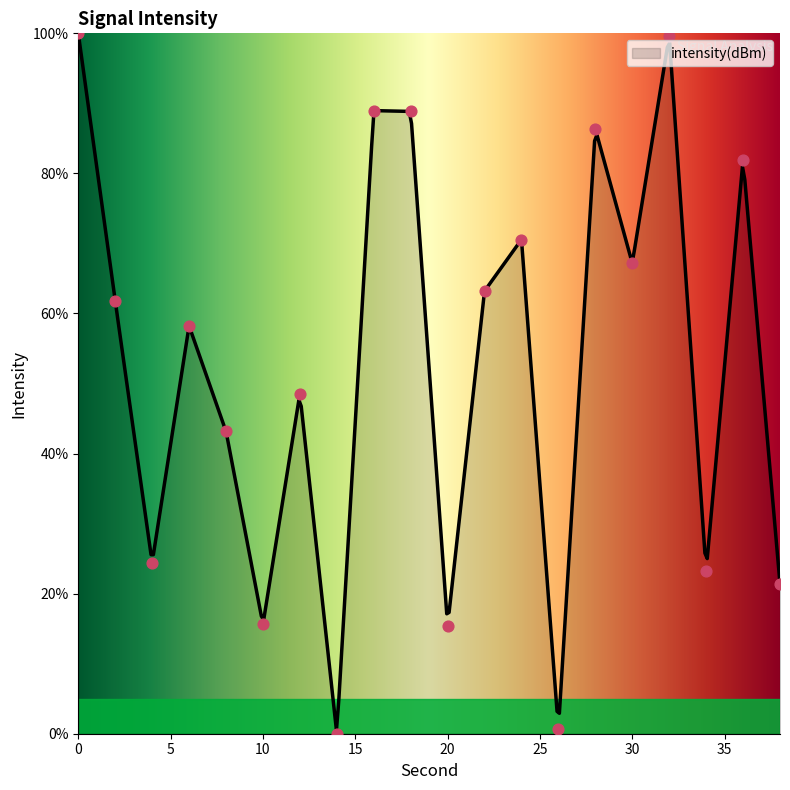

What is the change in value from 4 to 20?

-9.0